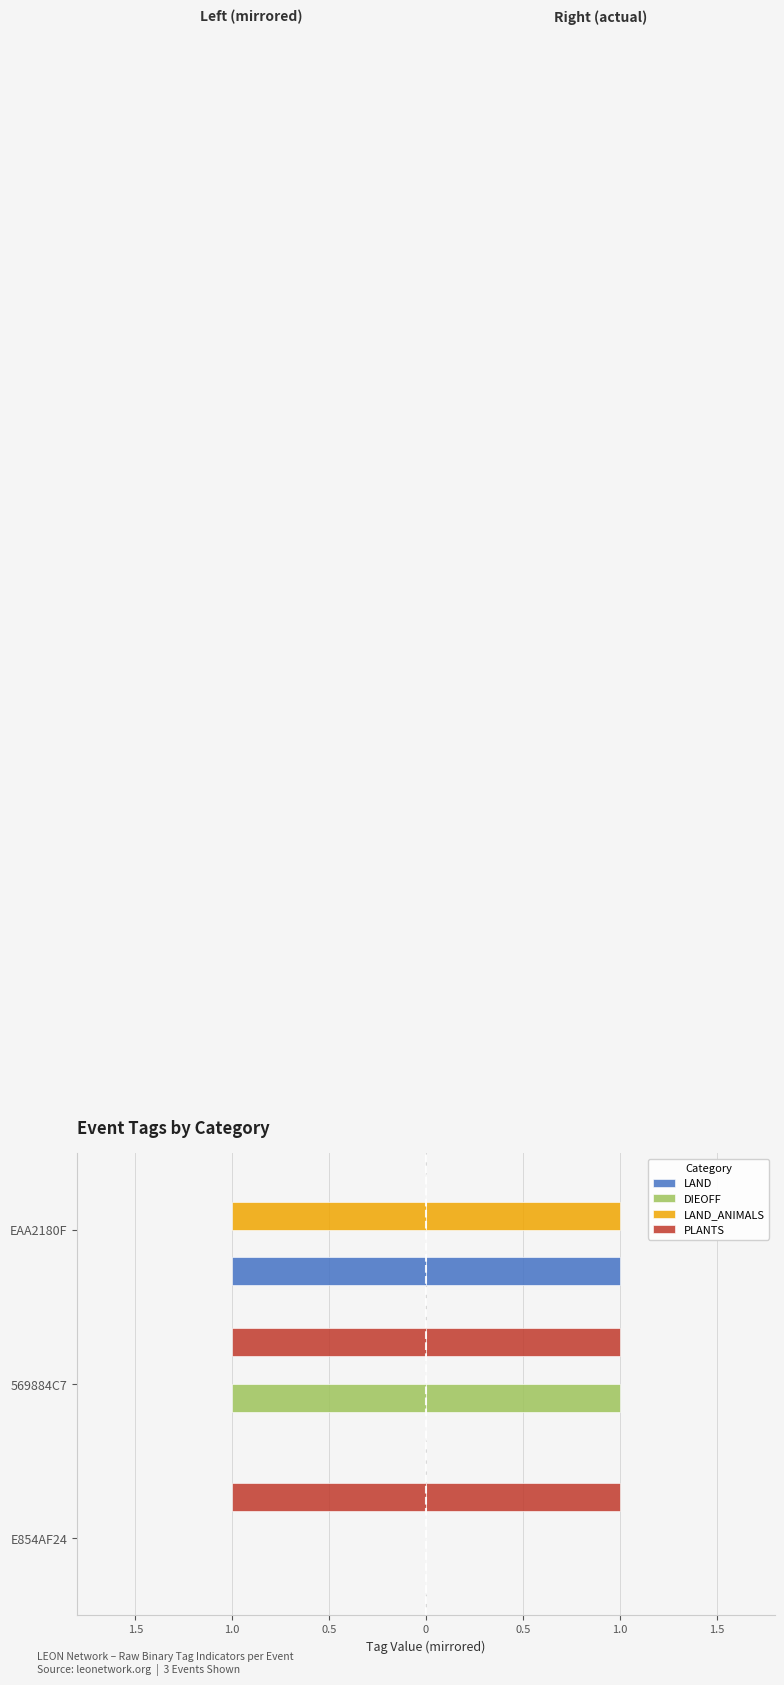

How many values in the LAND_ANIMALS series are below 0?

1